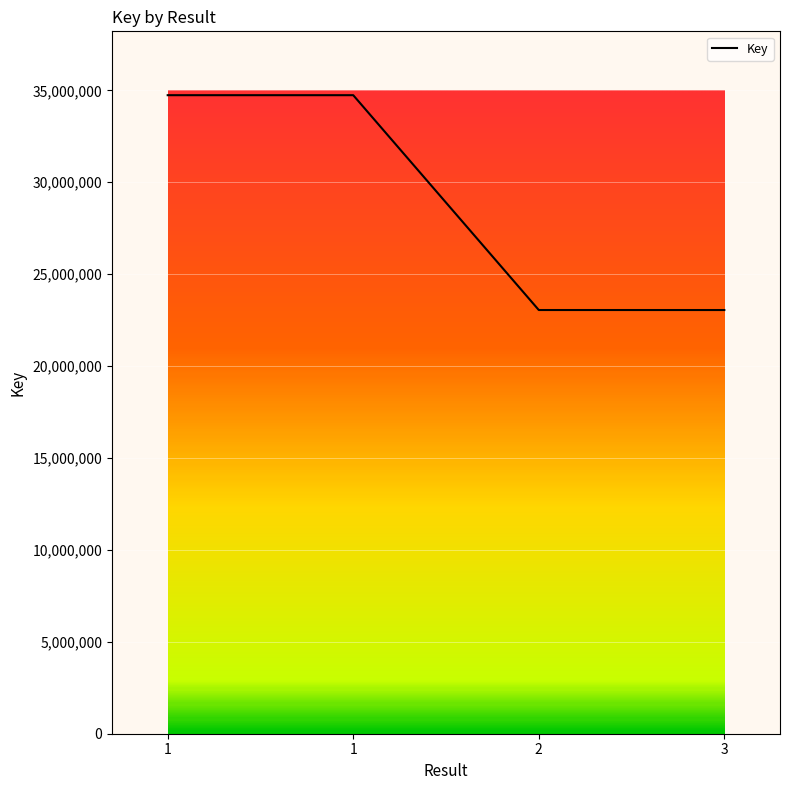

How many values are below 34734193?

2